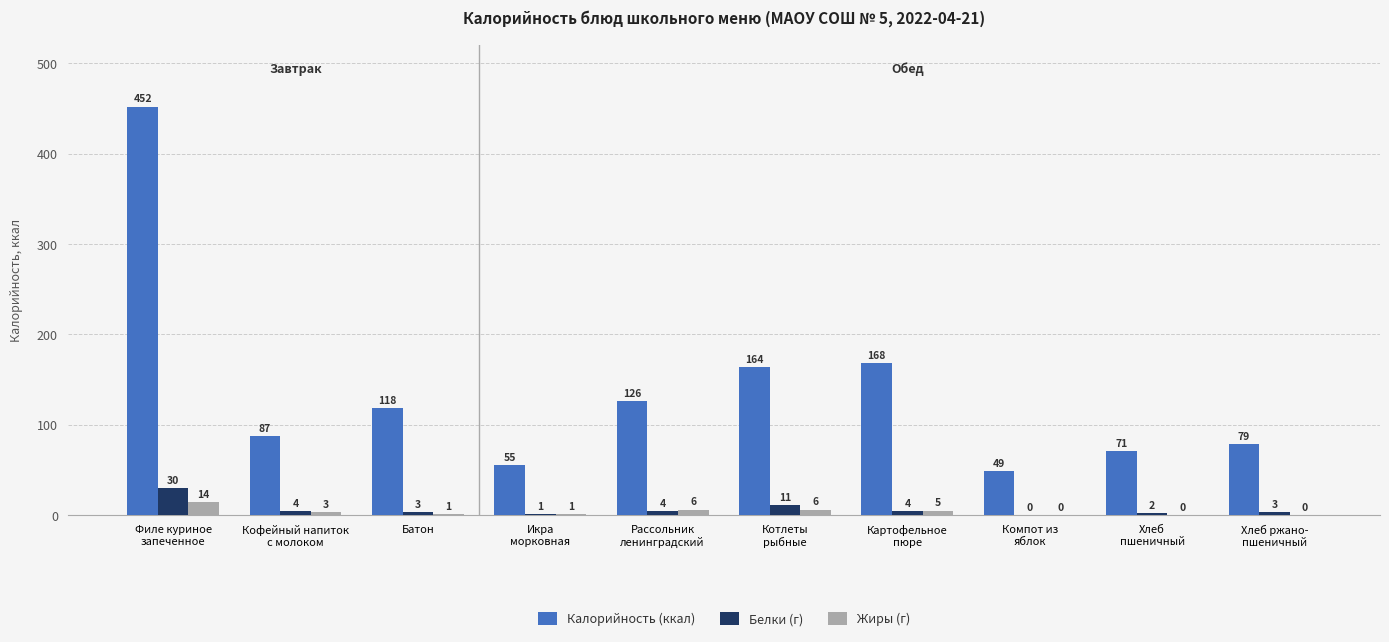

Reading left to right, extract all data points from this chart.

Калорийность (ккал): Филе куриное
запеченное=452	Кофейный напиток
с молоком=87	Батон=118	Икра
морковная=55	Рассольник
ленинградский=126	Котлеты
рыбные=164	Картофельное
пюре=168	Компот из
яблок=49	Хлеб
пшеничный=71	Хлеб ржано-
пшеничный=79
Белки (г): Филе куриное
запеченное=30	Кофейный напиток
с молоком=4	Батон=3	Икра
морковная=1	Рассольник
ленинградский=4	Котлеты
рыбные=11	Картофельное
пюре=4	Компот из
яблок=0	Хлеб
пшеничный=2	Хлеб ржано-
пшеничный=3
Жиры (г): Филе куриное
запеченное=14	Кофейный напиток
с молоком=3	Батон=1	Икра
морковная=1	Рассольник
ленинградский=6	Котлеты
рыбные=6	Картофельное
пюре=5	Компот из
яблок=0	Хлеб
пшеничный=0	Хлеб ржано-
пшеничный=0